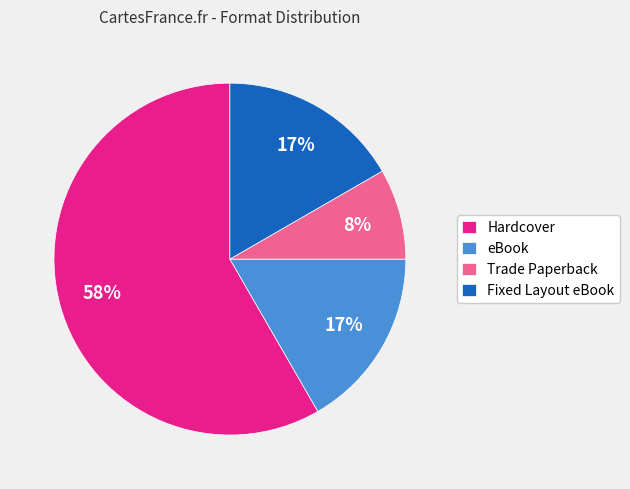

Does Trade Paperback represent more than half of the total?

No